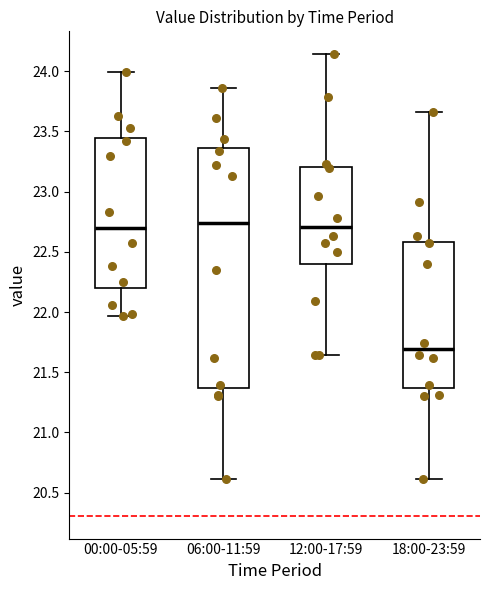

Where is the upper edge of the box for 00:00-05:59 on the y-axis? The values are not printed on the chart, so give them approximately, as read against the axis.

23.45